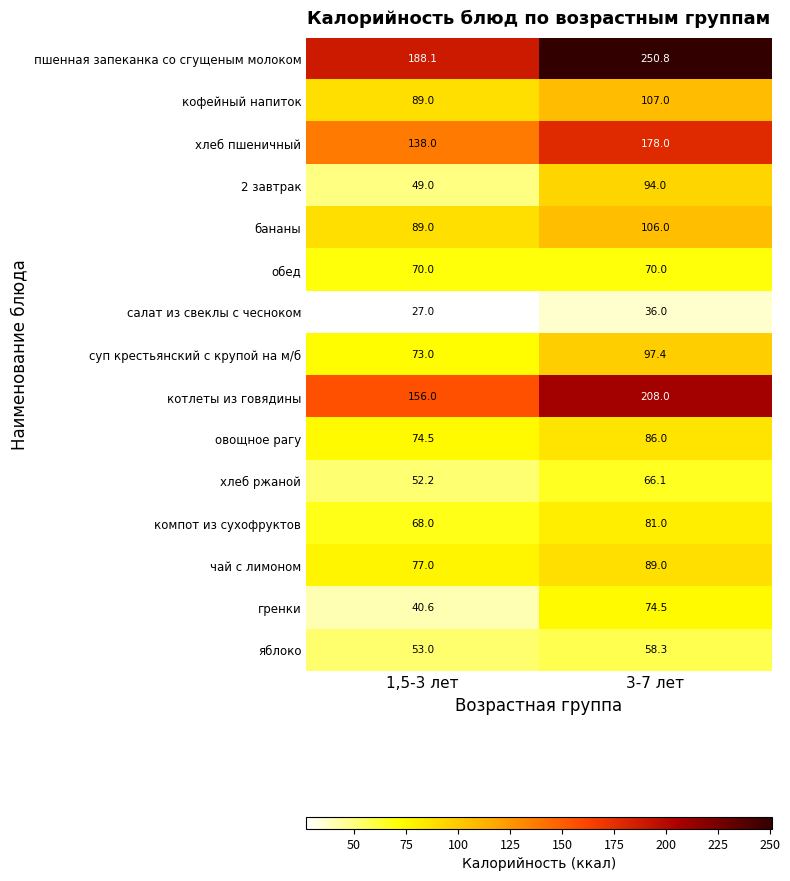

Between 1,5-3 лет and 3-7 лет, which series saw the biggest shift?

пшенная запеканка со сгущеным молоком